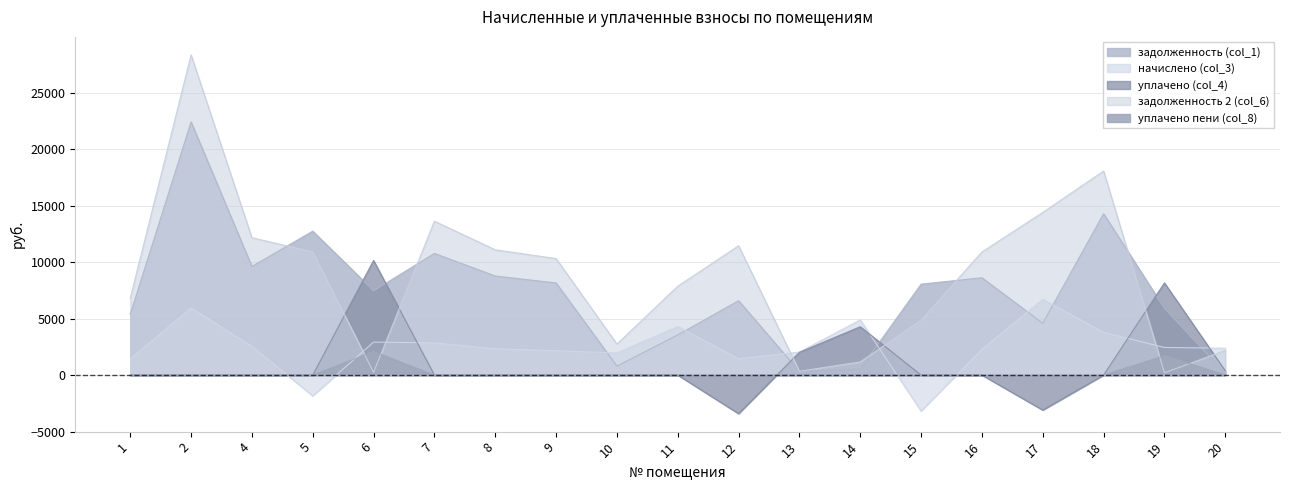

What is the total value across all series at 15?

9745.2